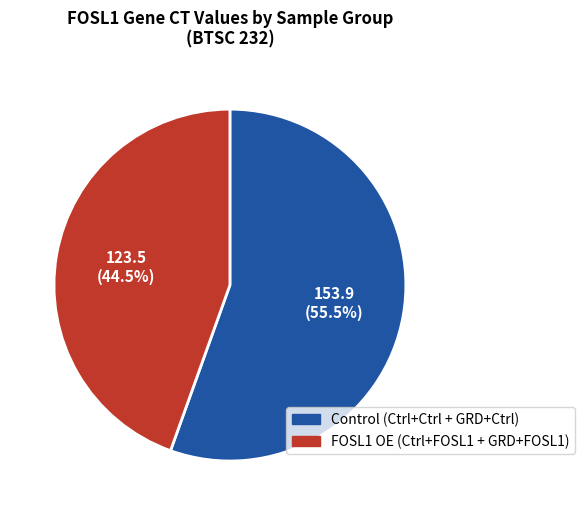

Does any single category account for the majority?

Yes